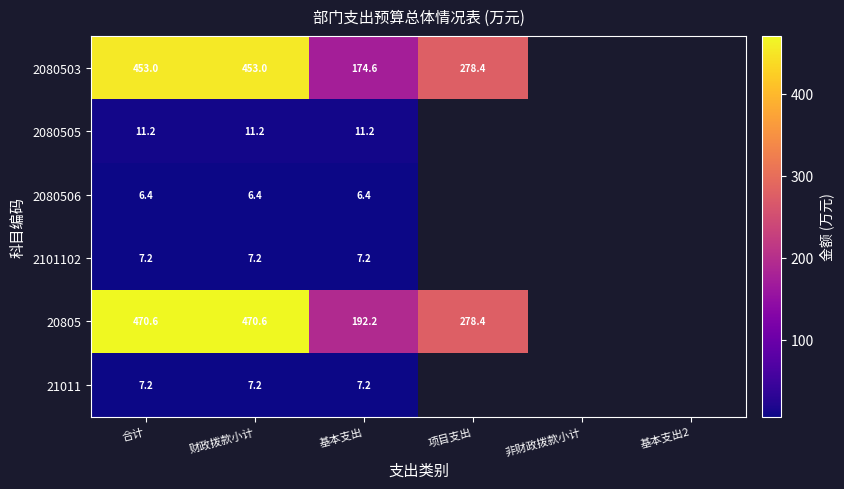

At how many categories does at least one series exceed 470?

2